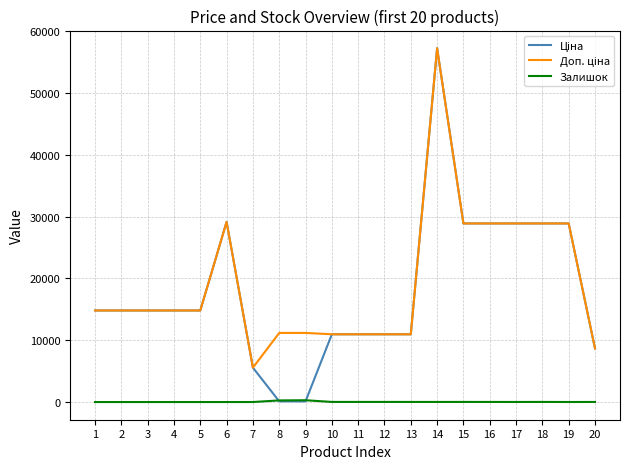

At which category is the sum across all series the highest?

14